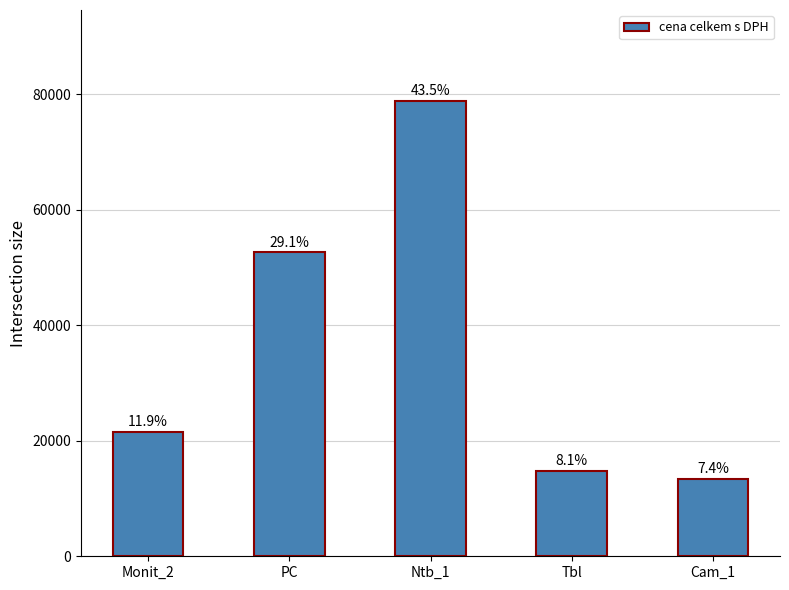

Between Tbl and Monit_2, which is larger?

Monit_2